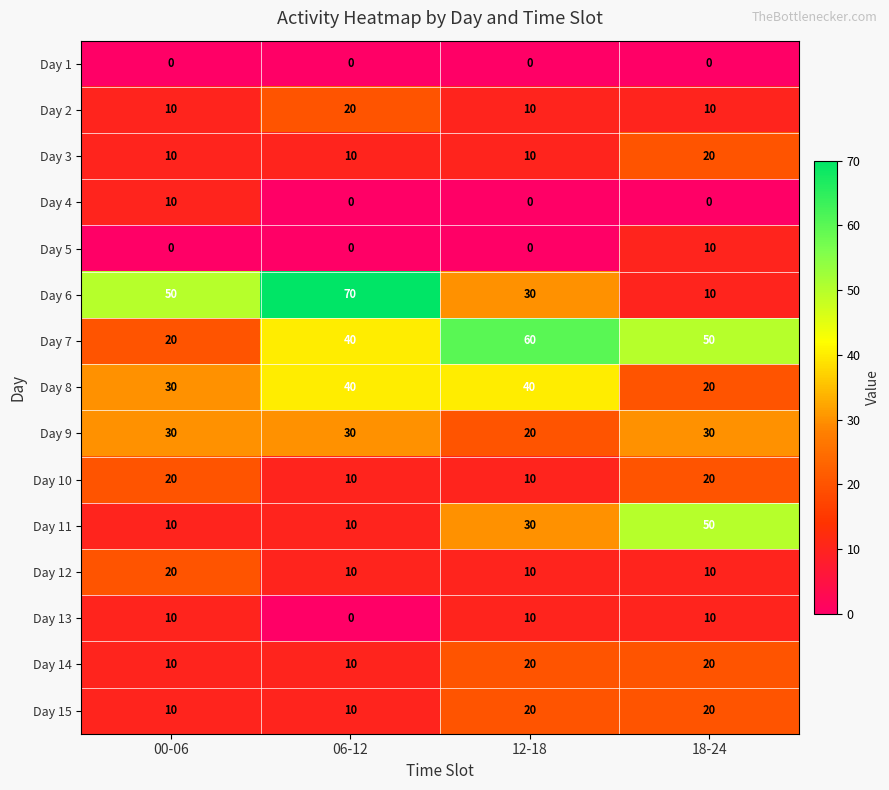

What is the approximate value of Day 12 at 00-06, to the nearest 10?

20